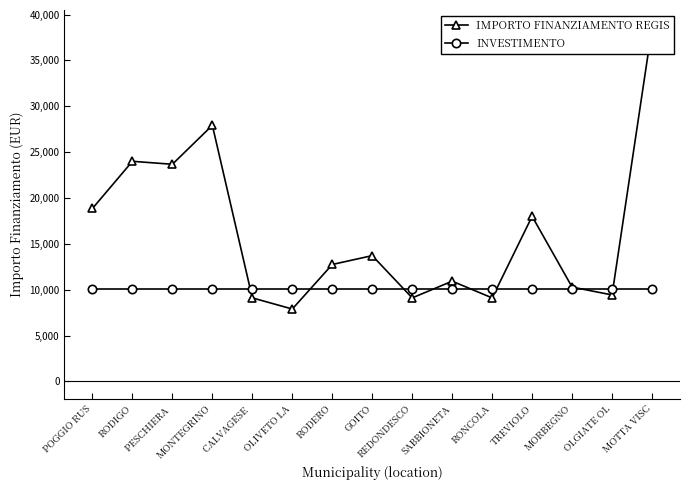

Between which two adjacent categories do INVESTIMENTO and IMPORTO FINANZIAMENTO REGIS first intersect?

MONTEGRINO and CALVAGESE 